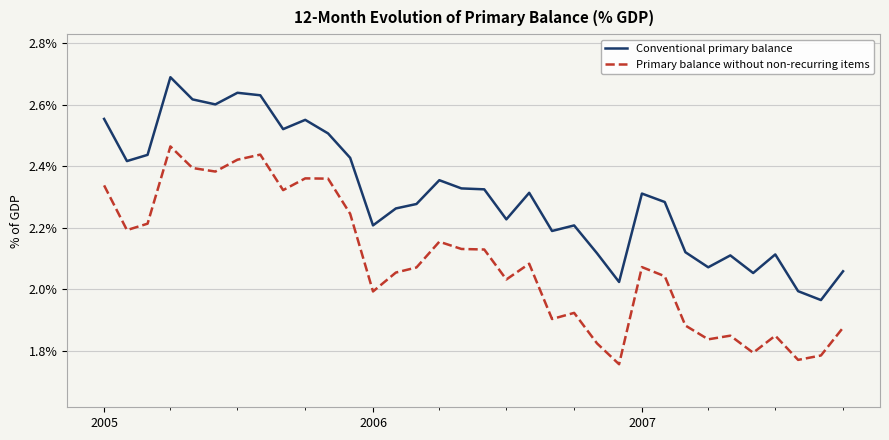

List the series in order of their overall mean, highest first.

Conventional primary balance, Primary balance without non-recurring items